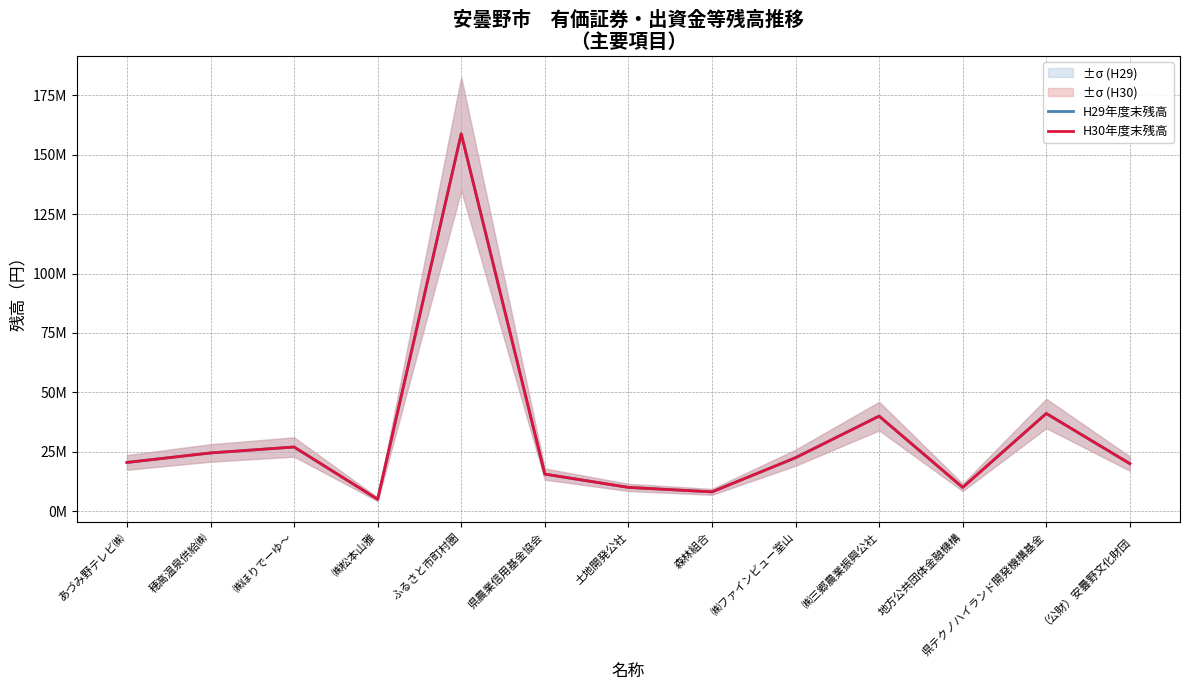

What is the difference between the maximum and minimum values in the H30年度末残高 series?

153836000